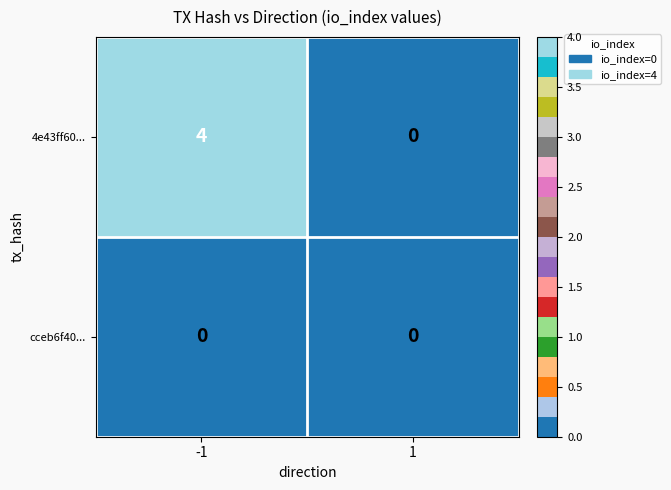

What is the total value across all series at -1?

4